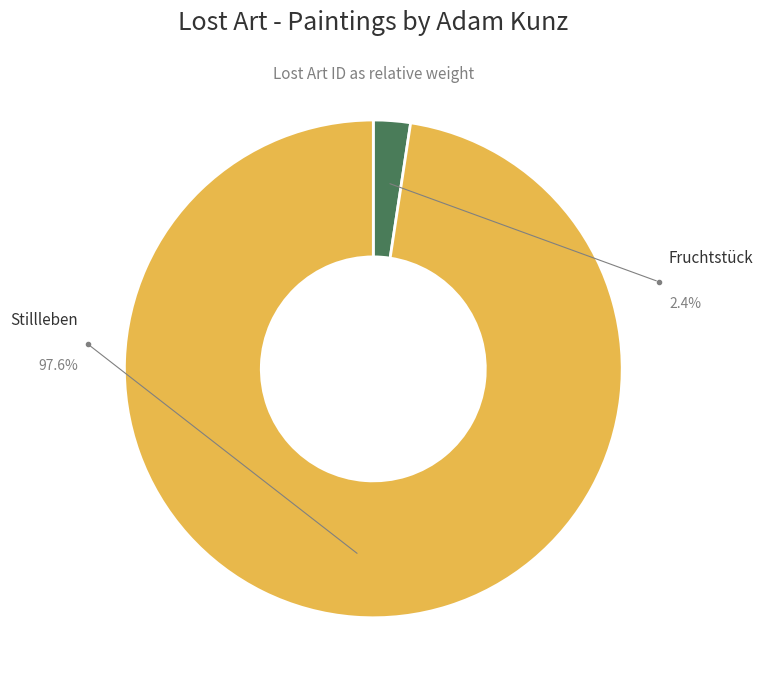

How much of the chart is everything except Fruchtstück?

97.6%